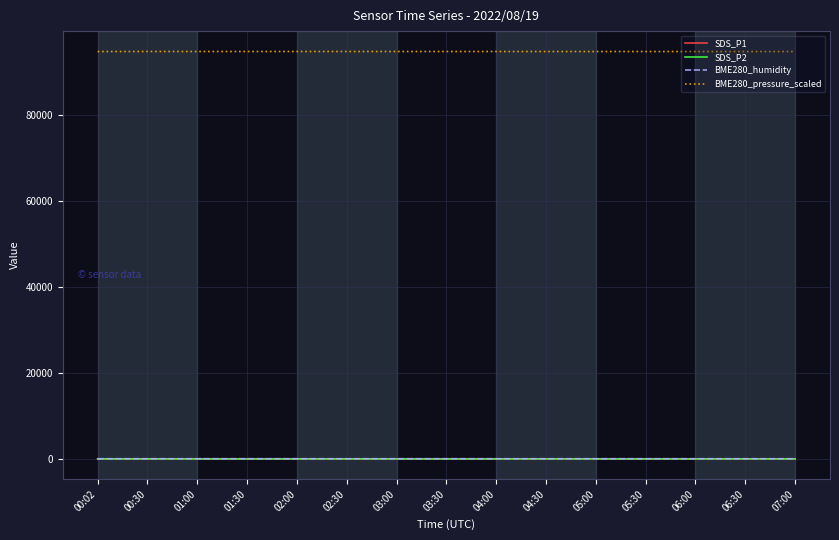

What is the sum of the SDS_P1 values at 02:00 and 03:00?

15.1